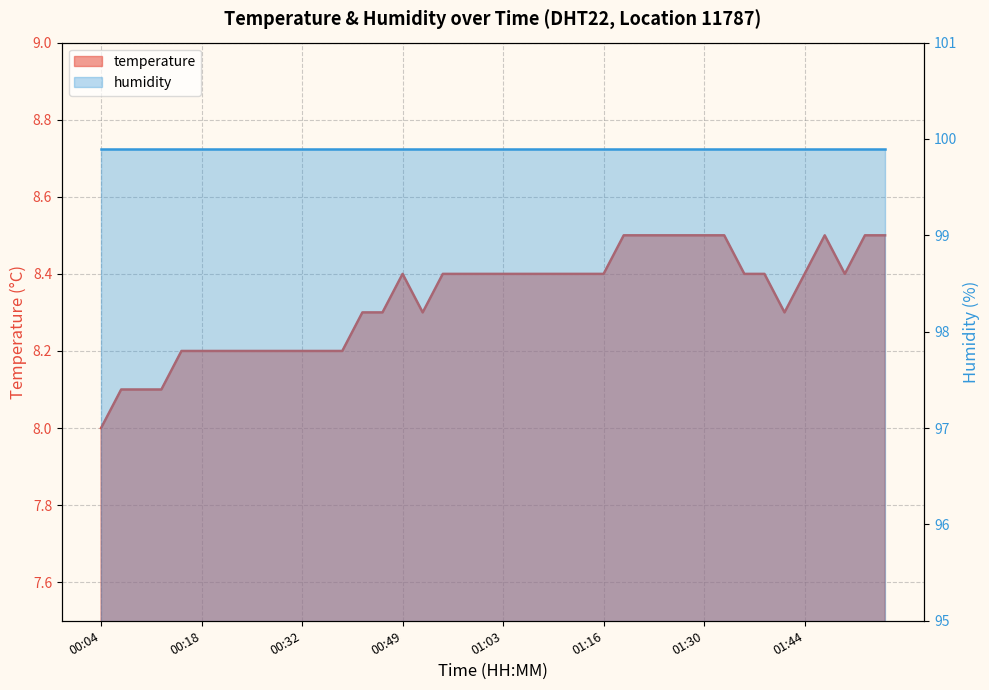

Reading left to right, list all the values displayed in this chart.

8.0	8.1	8.1	8.1	8.2	8.2	8.2	8.2	8.2	8.2	8.2	8.2	8.2	8.3	8.3	8.4	8.3	8.4	8.4	8.4	8.4	8.4	8.4	8.4	8.4	8.4	8.5	8.5	8.5	8.5	8.5	8.5	8.4	8.4	8.3	8.4	8.5	8.4	8.5	8.5